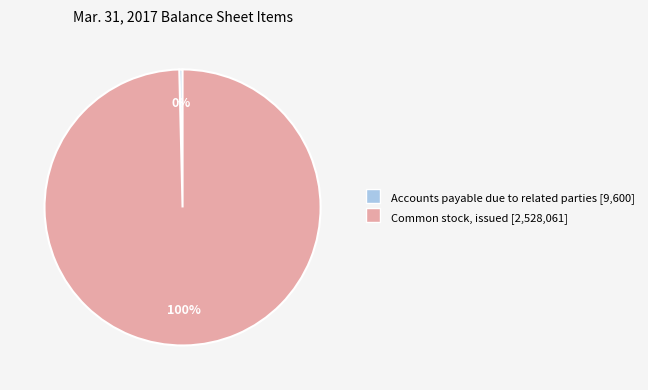

Does any single category account for the majority?

Yes